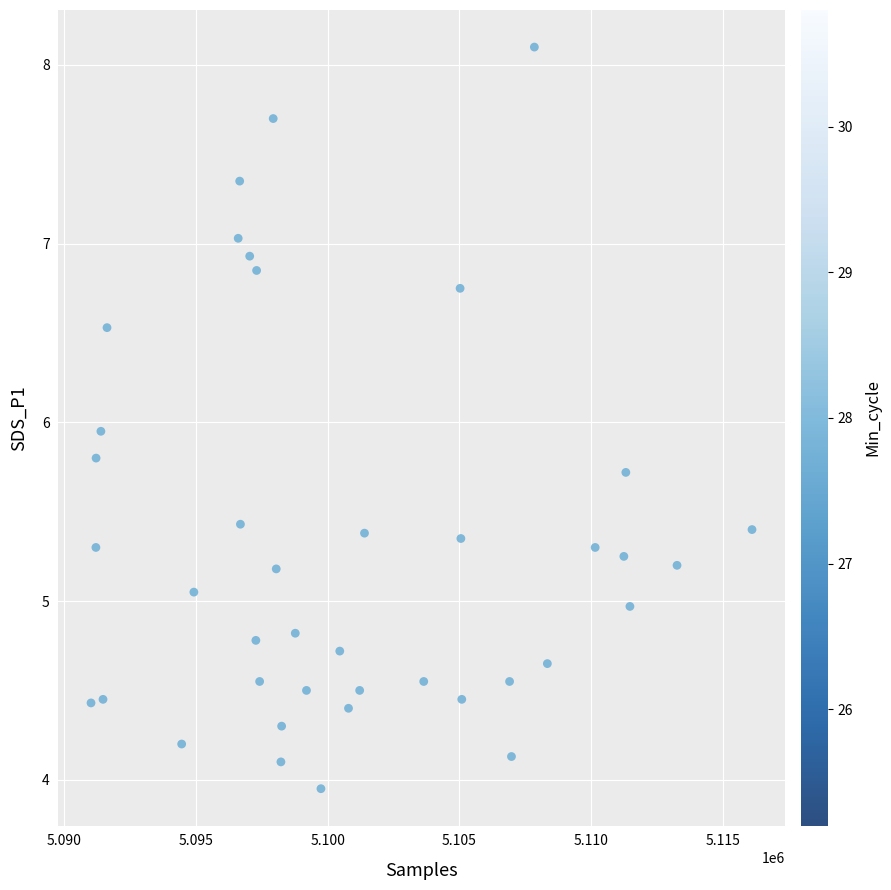

What is the range of X values (max minus min)?

25089.0